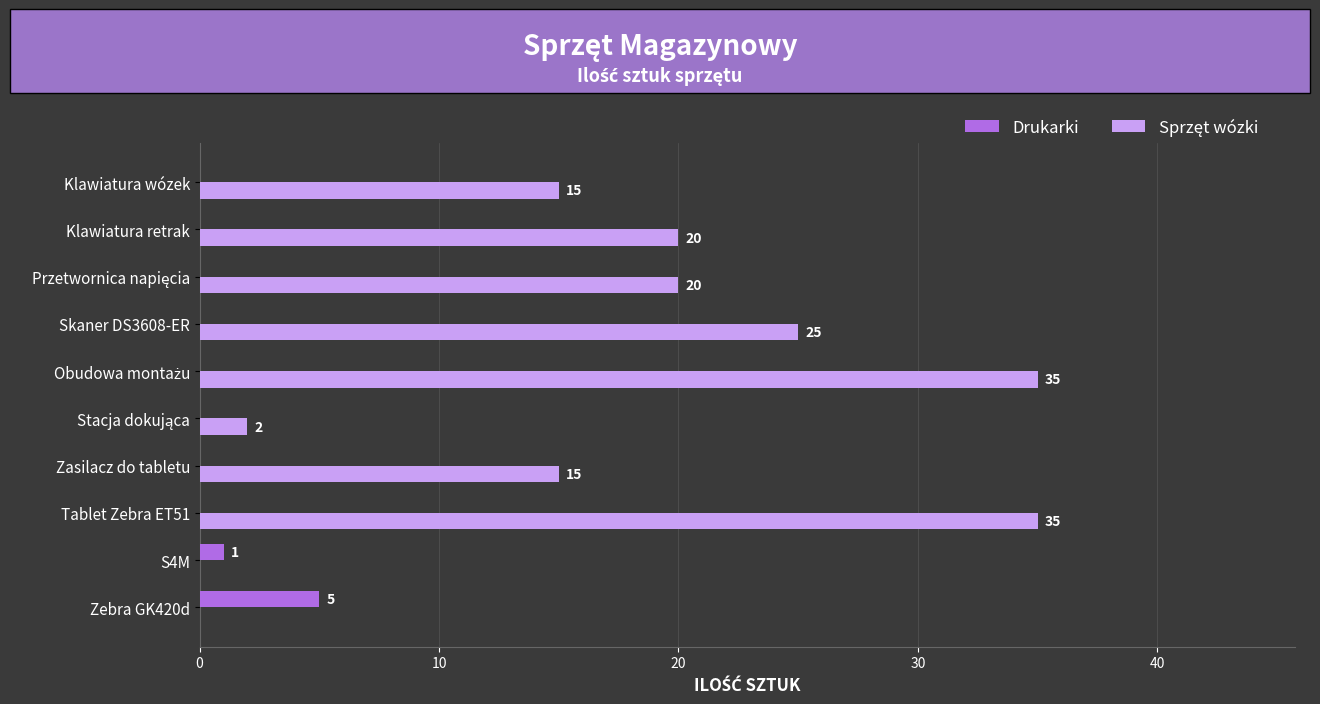

How many Drukarki values are between 0 and 1?

9